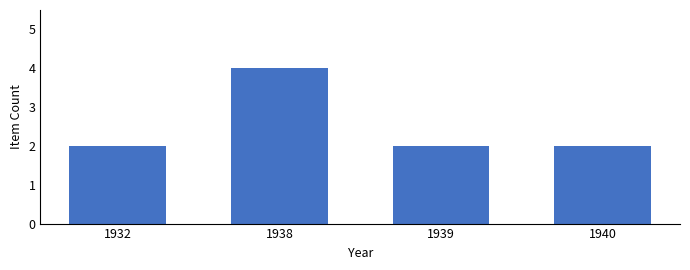

What is the sum of all values?

10